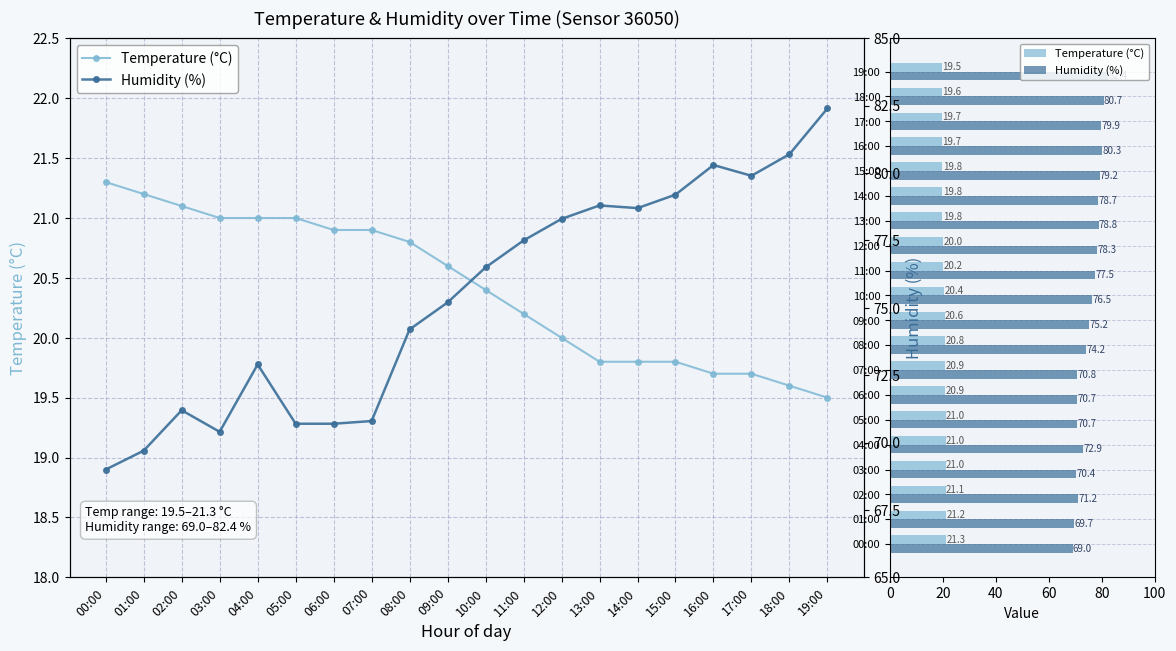

At how many categories does at least one series exceed 34?

20